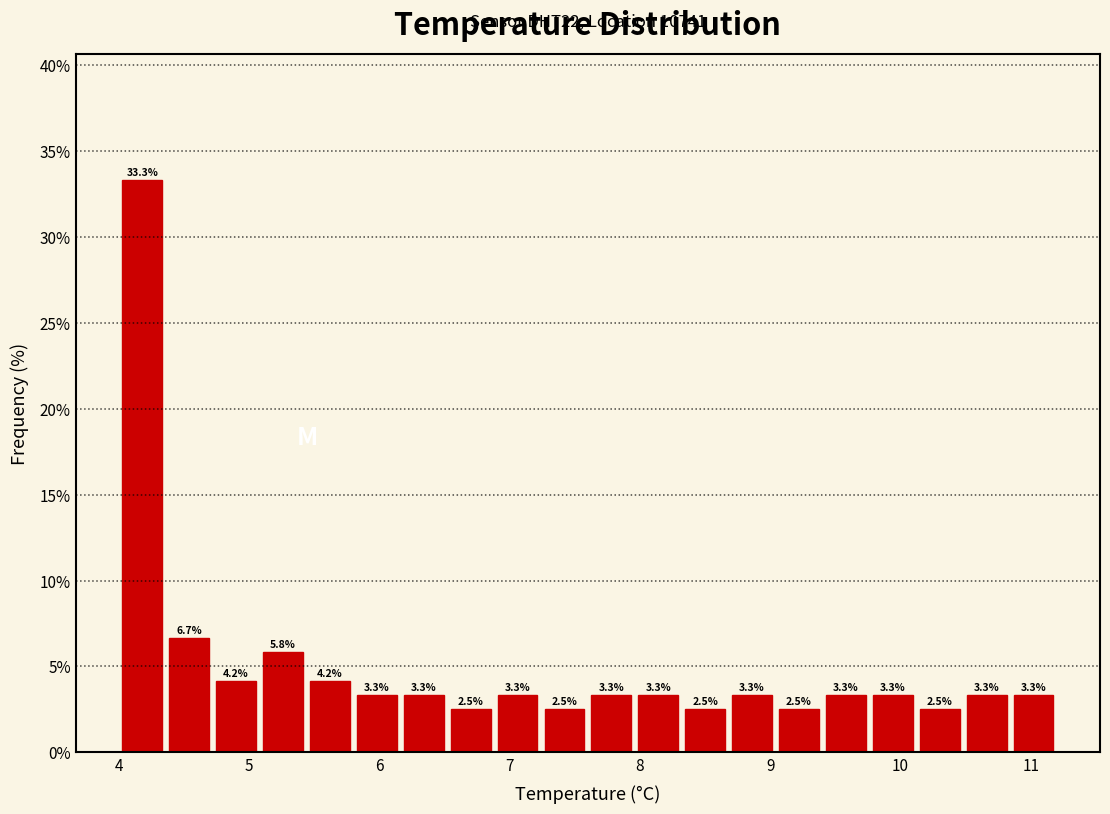

Read against the x-axis, roughly where is the centre of the tallest bar?

4.2